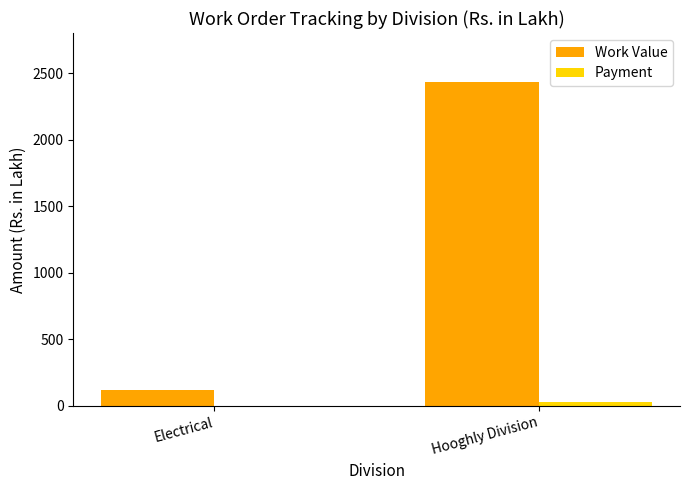

At which label is Work Value closest to 1279?

Electrical